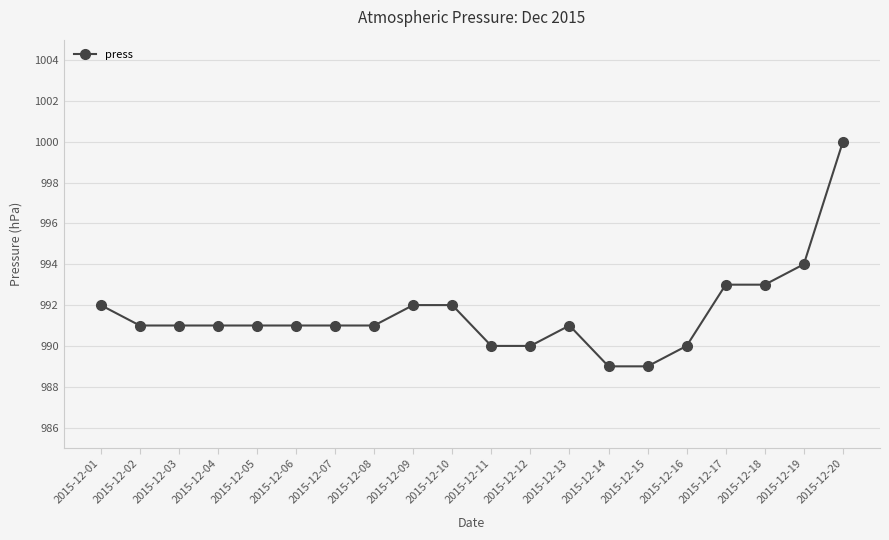

The chart shows a value of 542 at 2015-12-06. True or false?

False